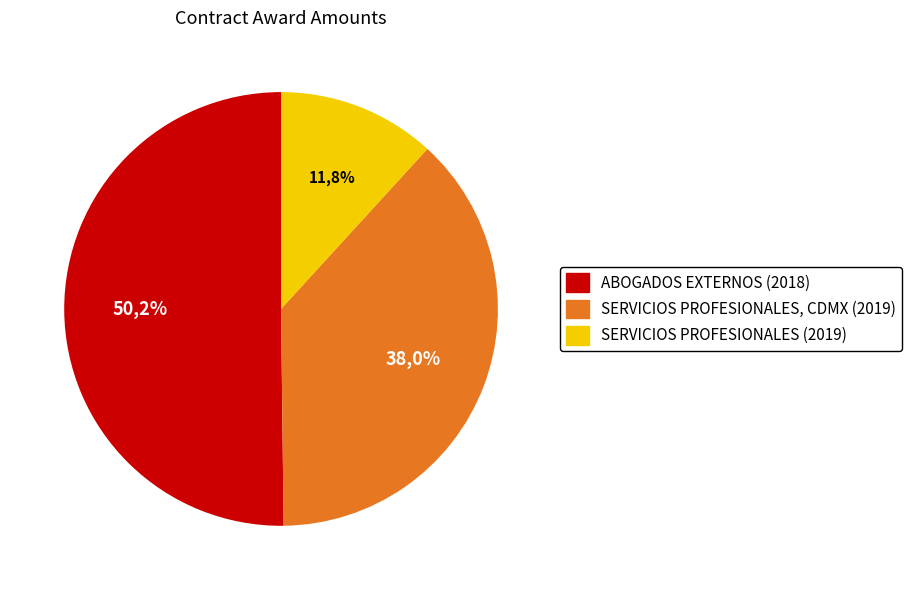

Which slice represents more than half of the pie?

ABOGADOS EXTERNOS (2018)